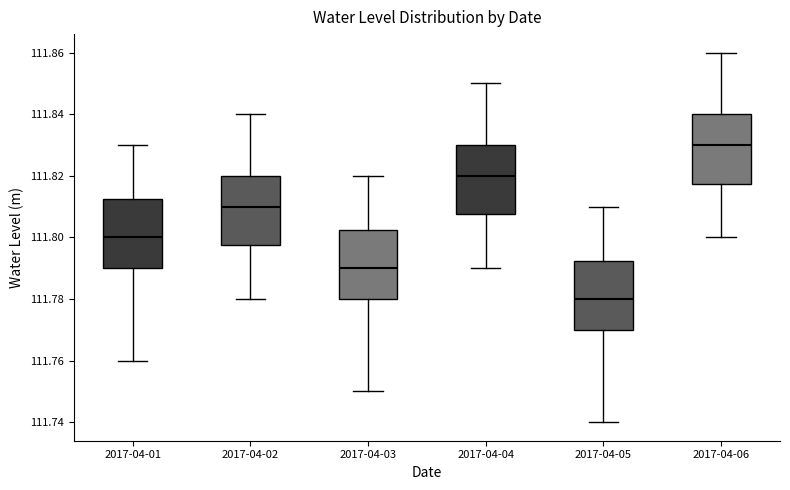

Which box has the highest median line?

2017-04-06